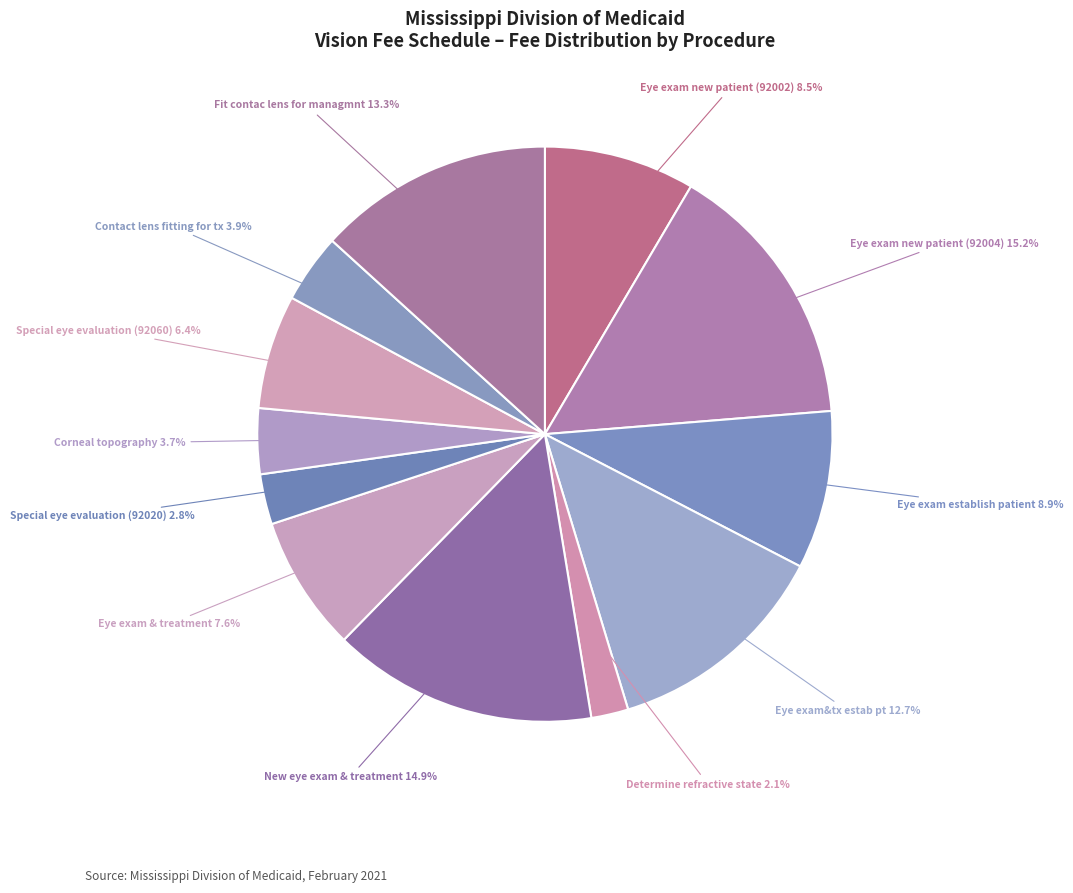

How many segments does this pie chart have?

12